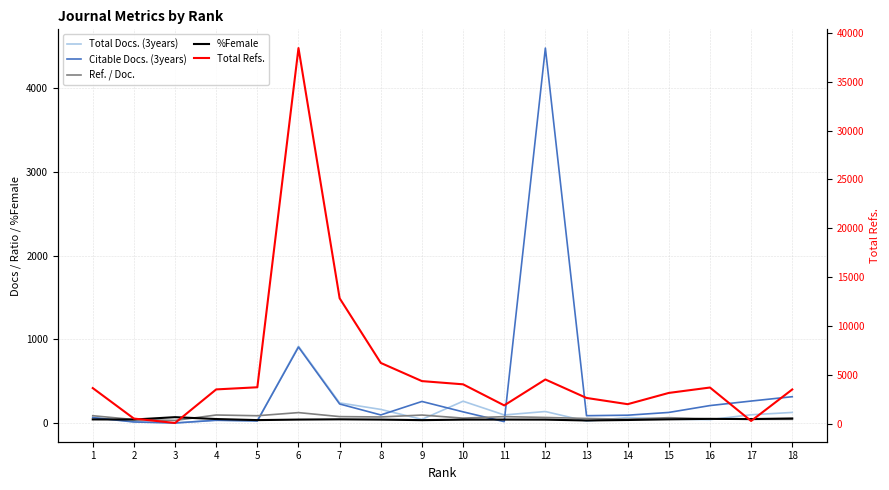

The value of Citable Docs. (3years) at 1 is 90.8. True or false?

False